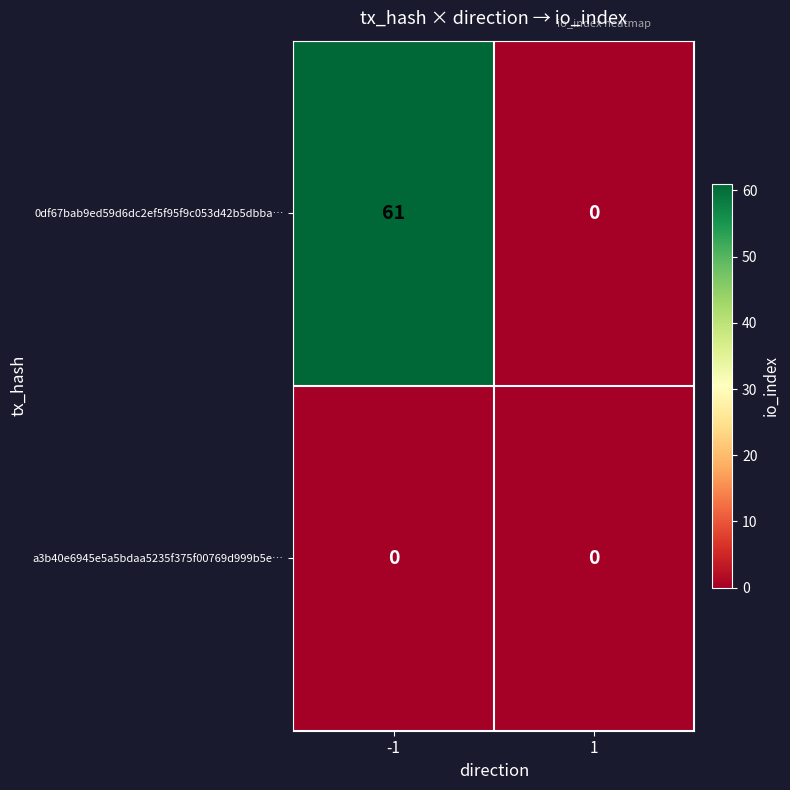

Which series has the largest total across all categories?

0df67bab9ed59d6dc2ef5f95f9c053d42b5dbba…